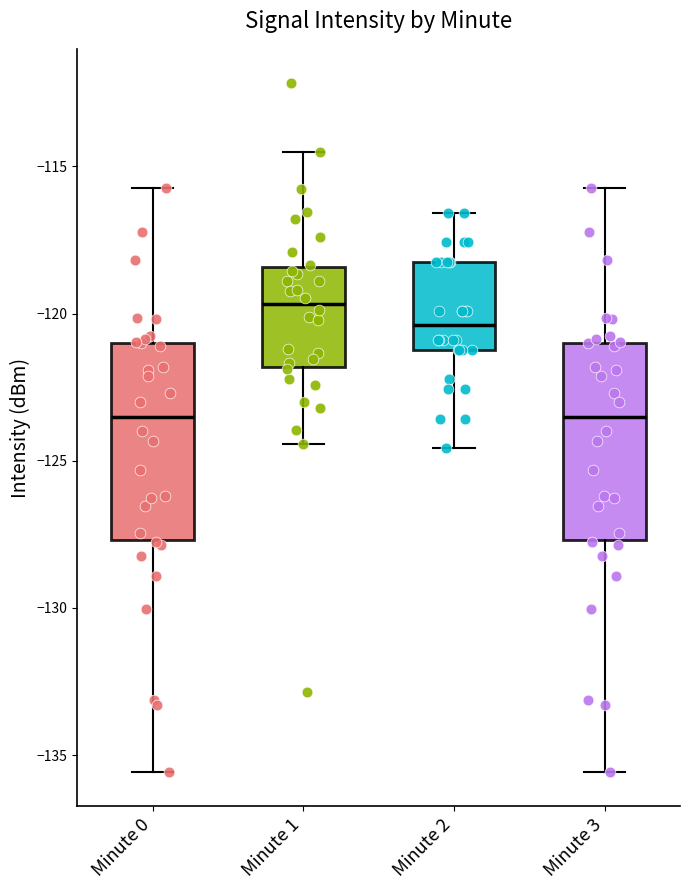

Where is the upper edge of the box for Minute 3 on the y-axis? The values are not printed on the chart, so give them approximately, as read against the axis.

-121.0